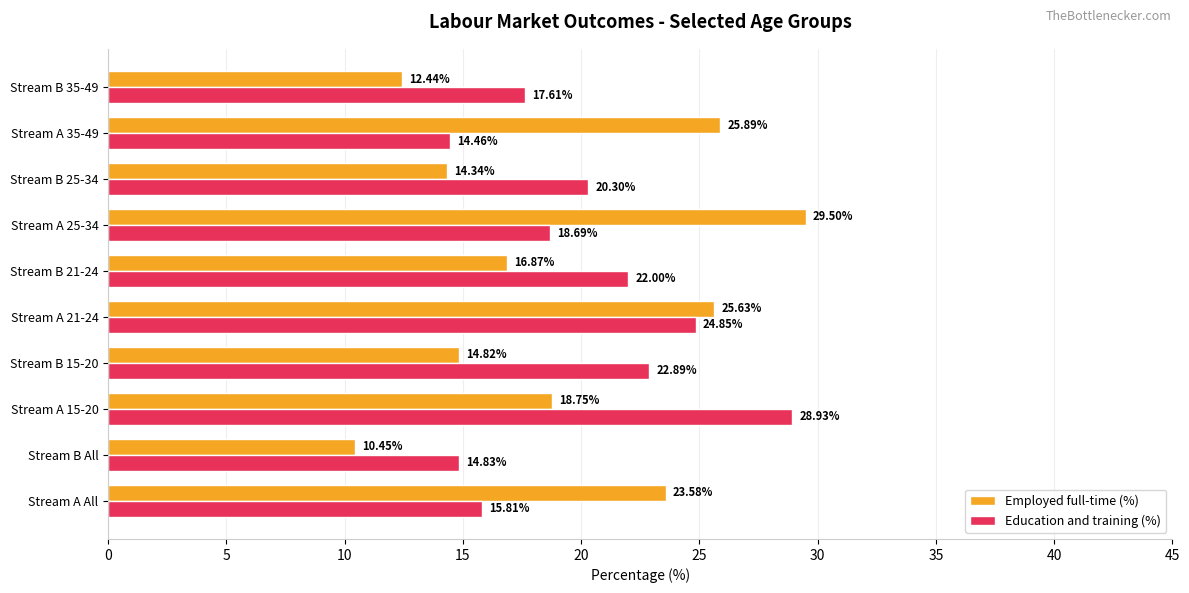

What is the difference between the second highest and minimum values in the Employed full-time (%) series?

15.4